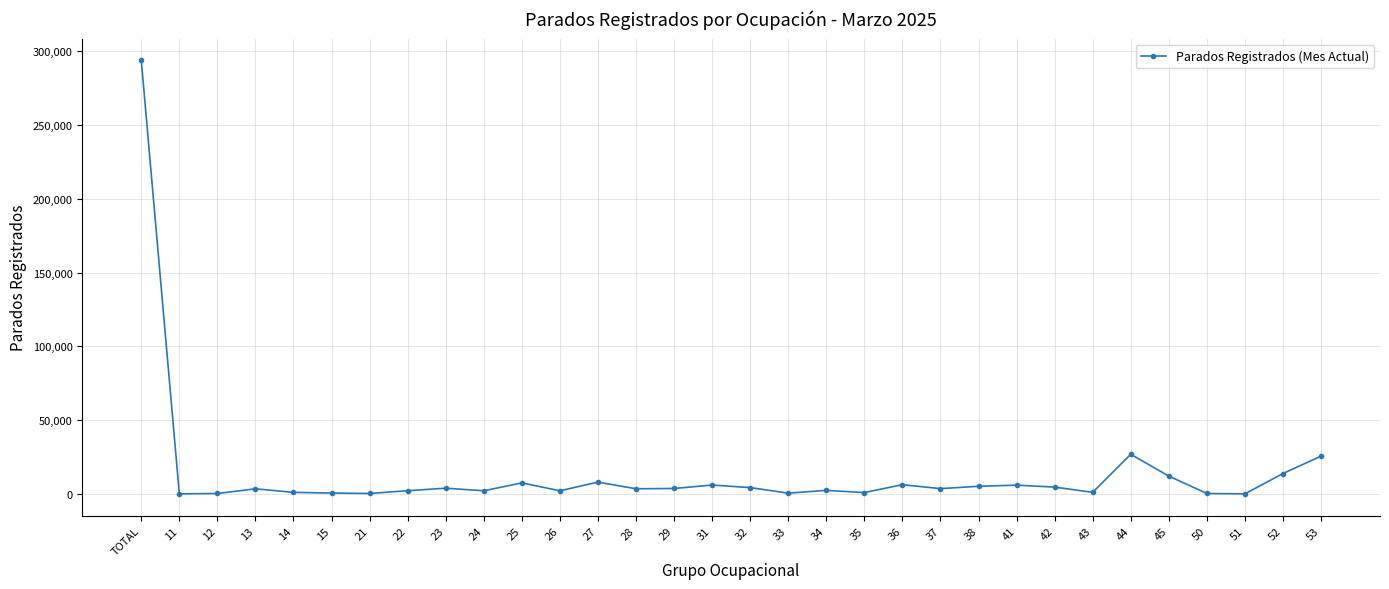

What value does the data have at TOTAL, to the nearest 10?

293820